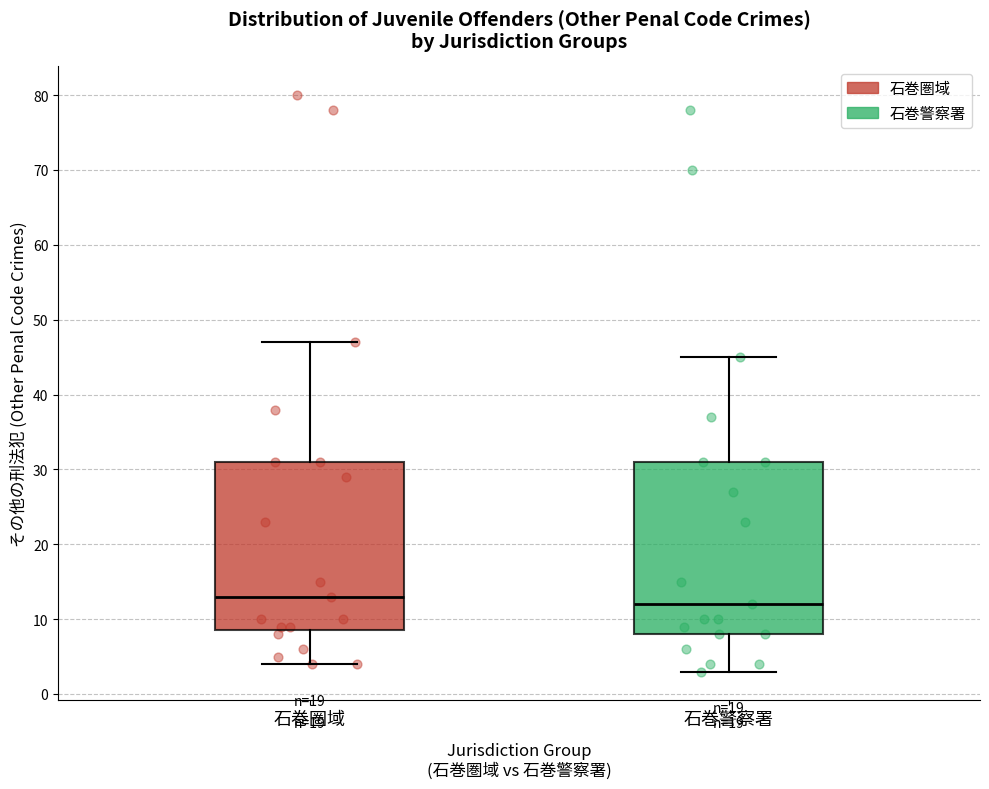

Which box has the lowest median line?

石巻警察署